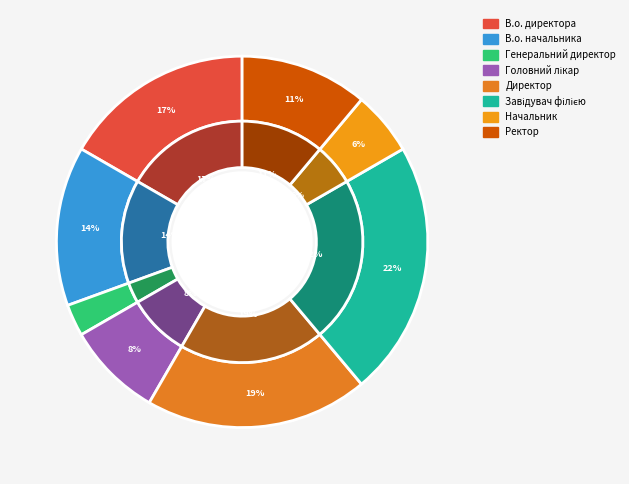

Approximately how many times larger is the value at Директор compared to Начальник?

3.5